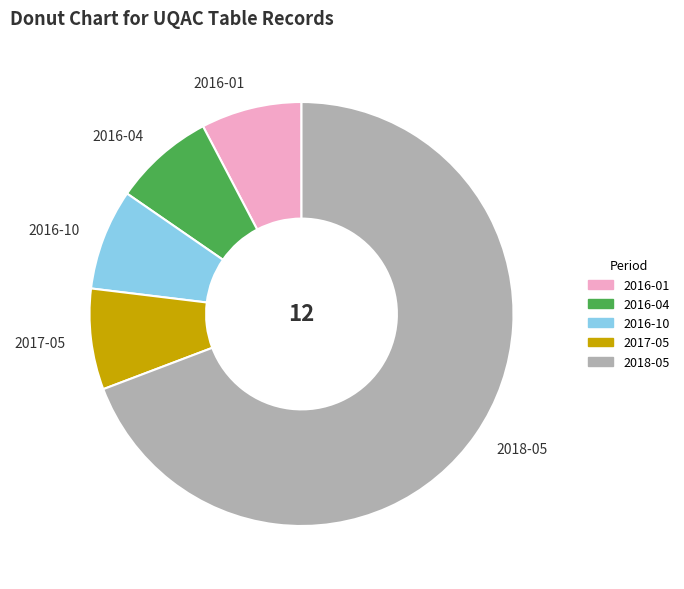

Which category has the biggest portion of the pie?

2018-05